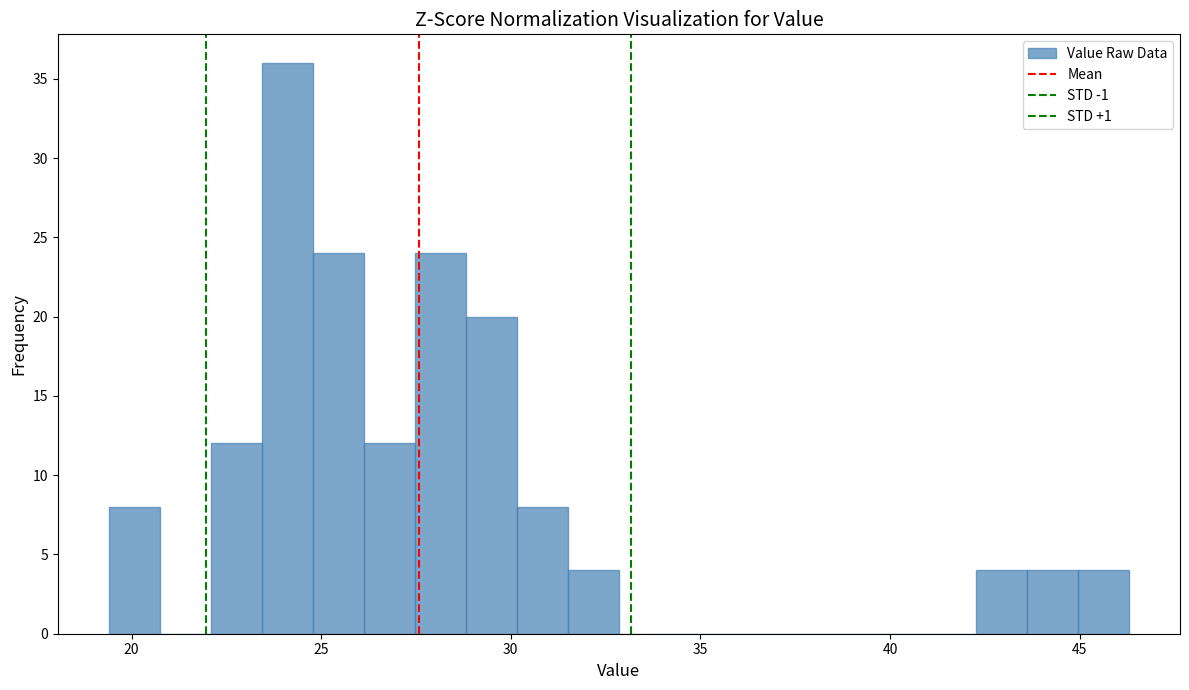

Around what value on the x-axis is the tallest bar? Give the approximate position of its centre, as read against the axis.

24.0